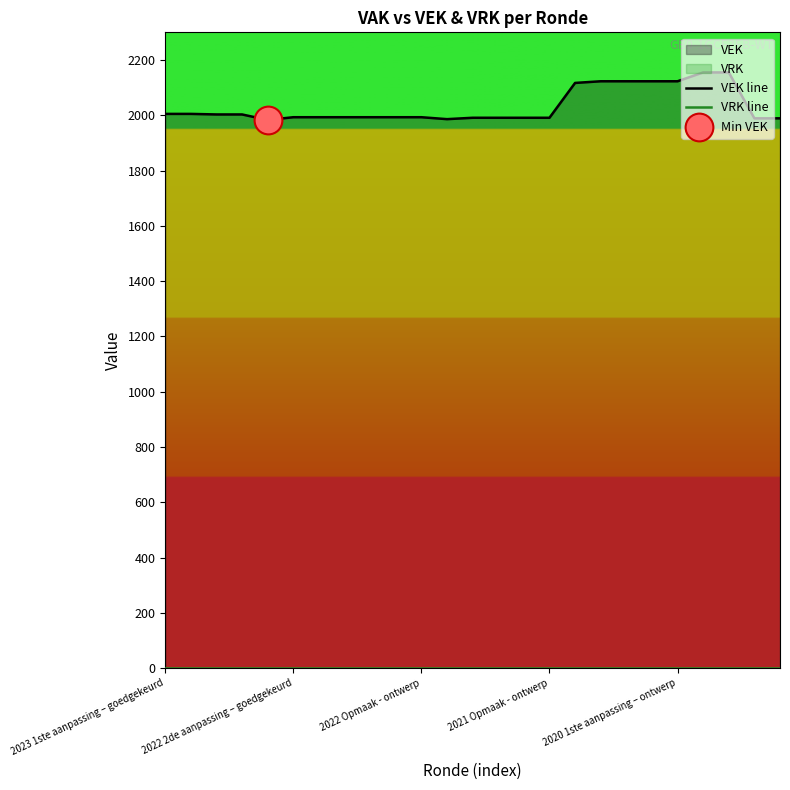

Which series reaches the maximum Y coordinate?

VEK line